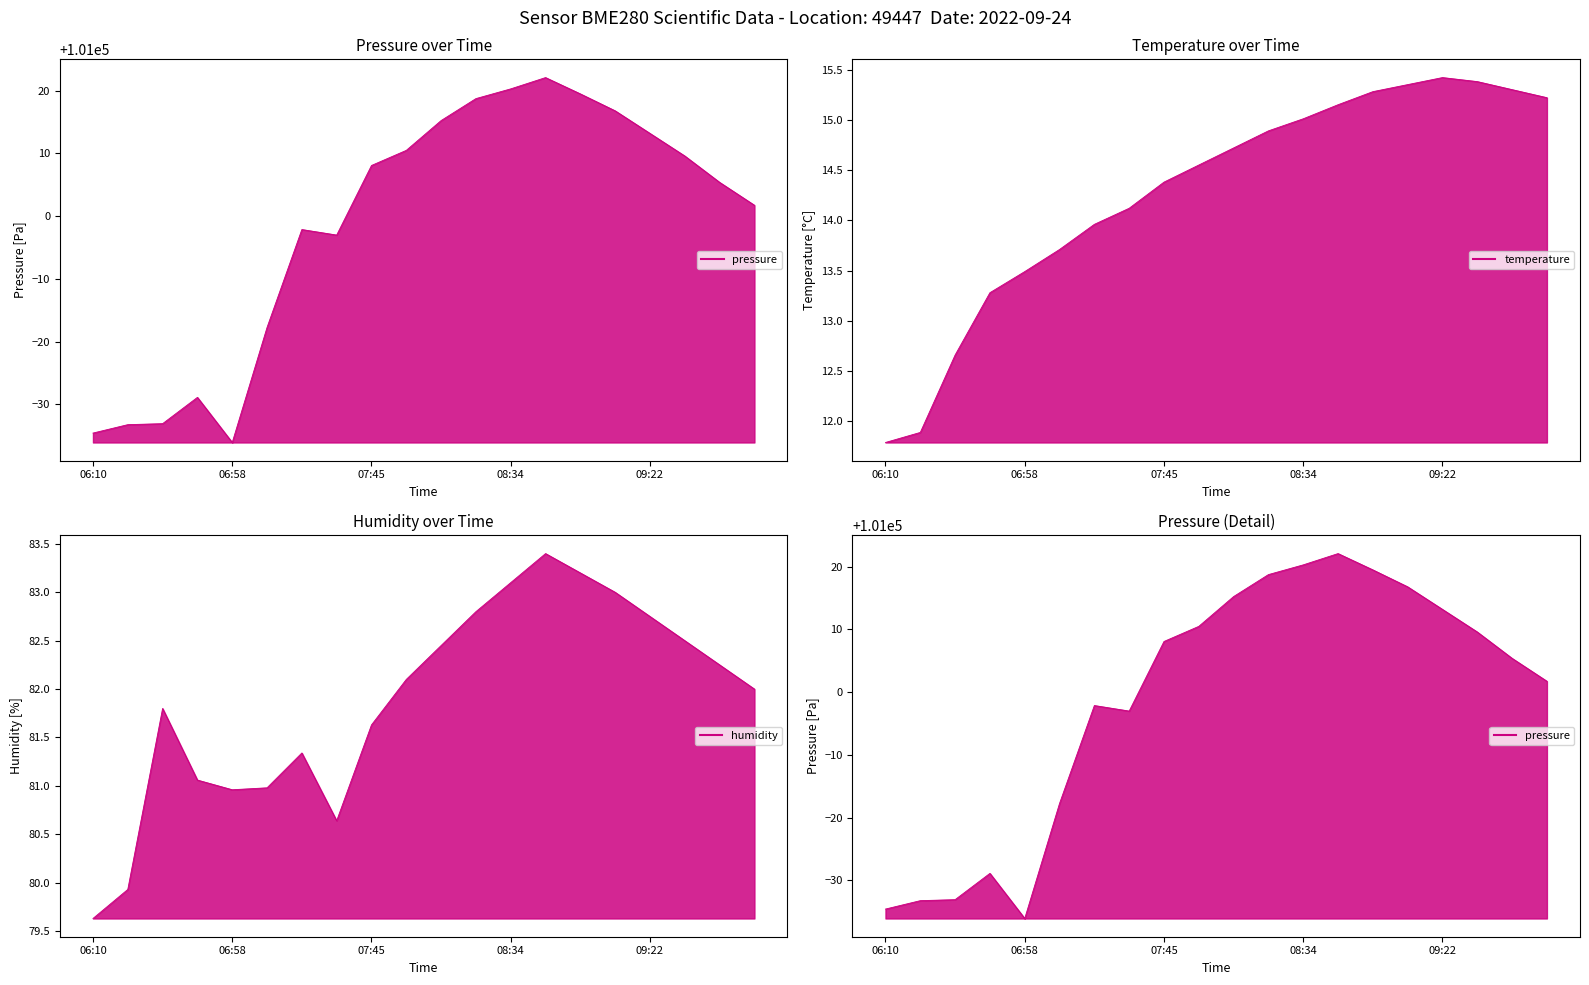

How many interior local peaks does the temperature series have?

1